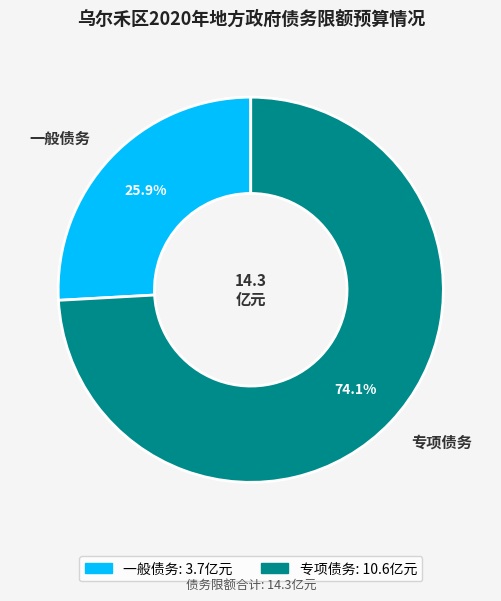

What is the largest slice in the pie chart?

专项债务